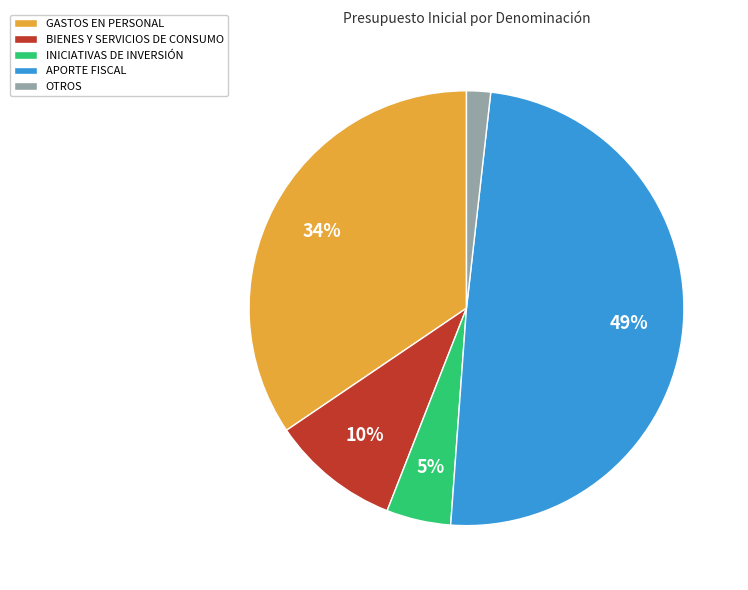

Combined, do BIENES Y SERVICIOS DE CONSUMO and INICIATIVAS DE INVERSIÓN account for over 50%?

No